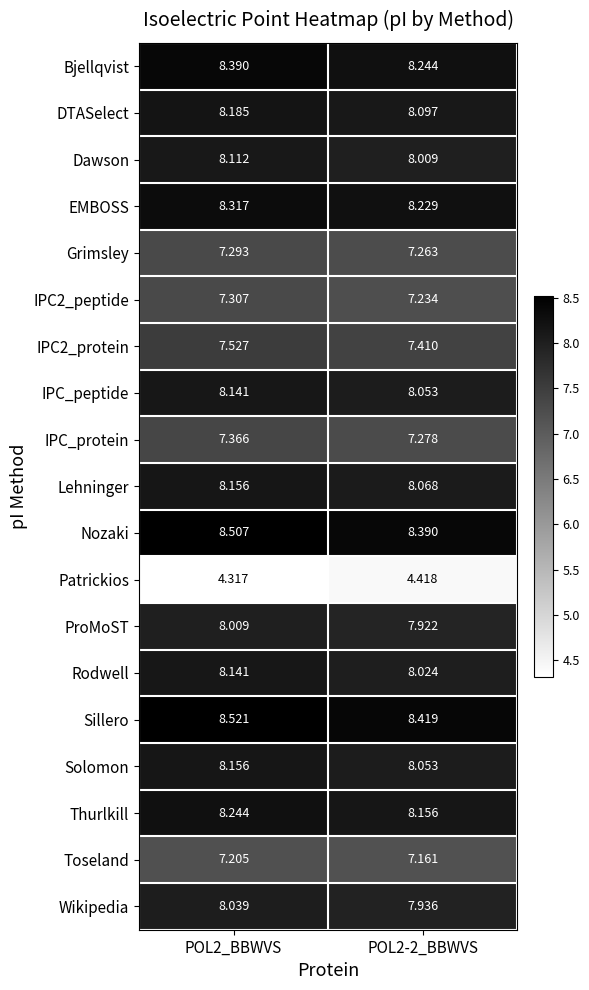

Which series changed the most between POL2_BBWVS and POL2-2_BBWVS?

Bjellqvist